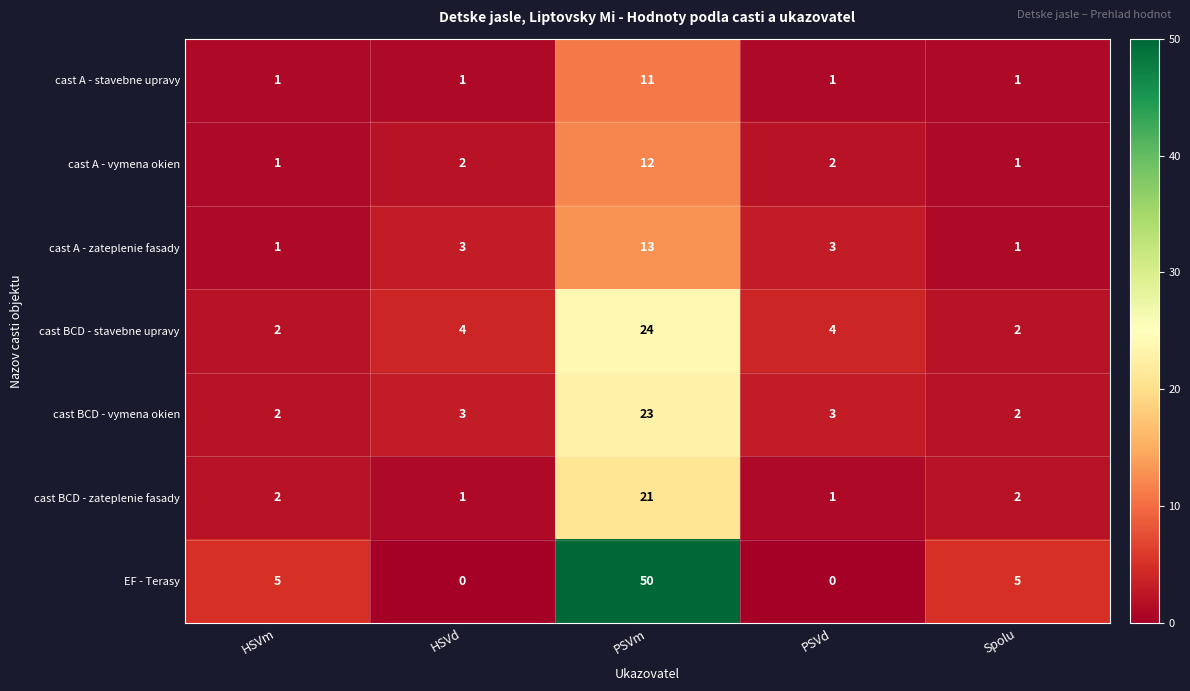

Rank the series by their maximum value, from highest to lowest.

EF - Terasy, cast BCD - stavebne upravy, cast BCD - vymena okien, cast BCD - zateplenie fasady, cast A - zateplenie fasady, cast A - vymena okien, cast A - stavebne upravy